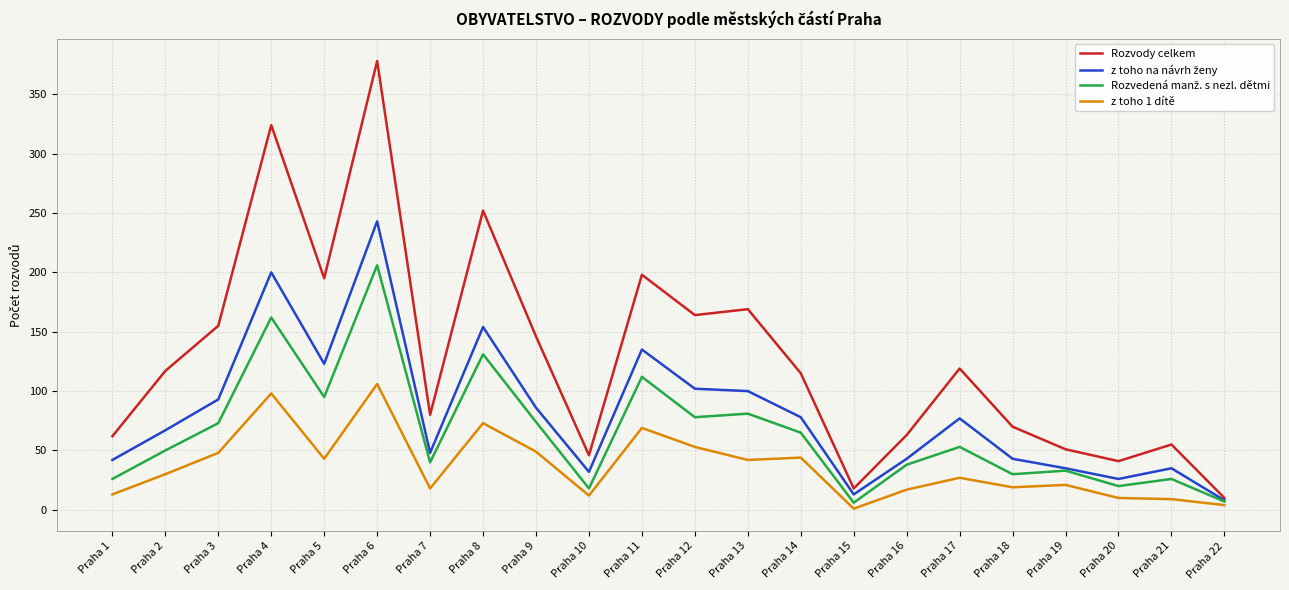

Which series has the widest spread of values?

Rozvody celkem